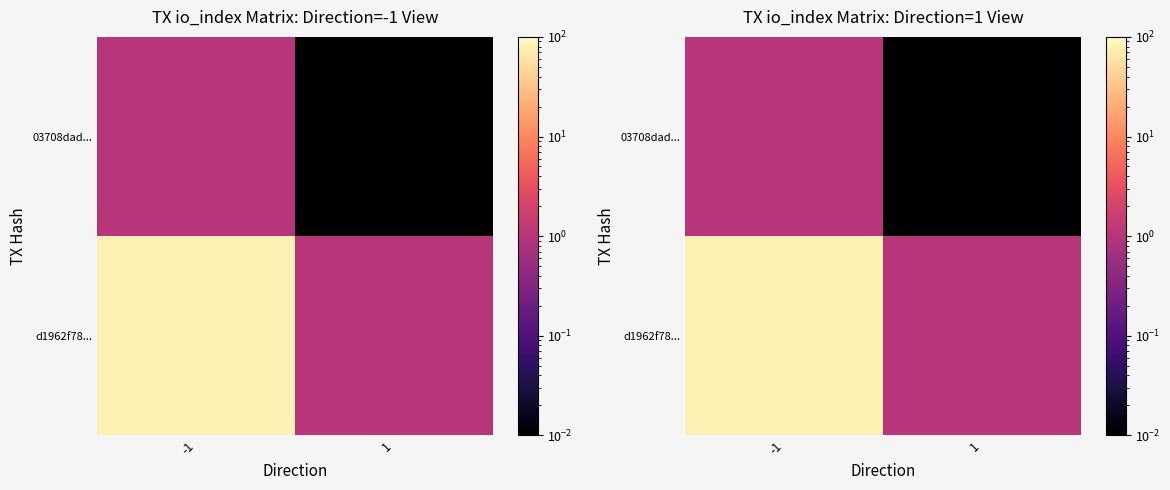

What is the greatest value displayed?

80.0